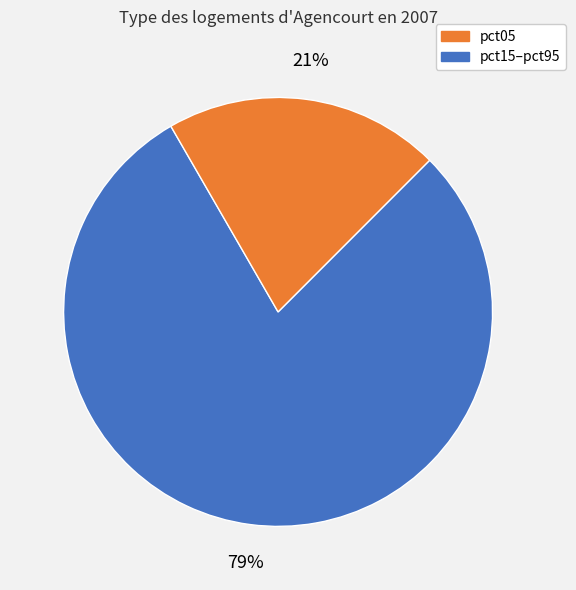

Is there any slice that represents more than half of the pie?

Yes